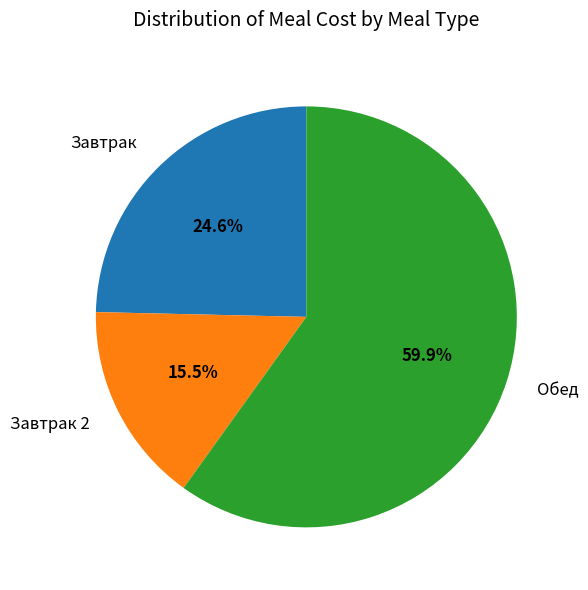

Count the number of slices in the pie.

3